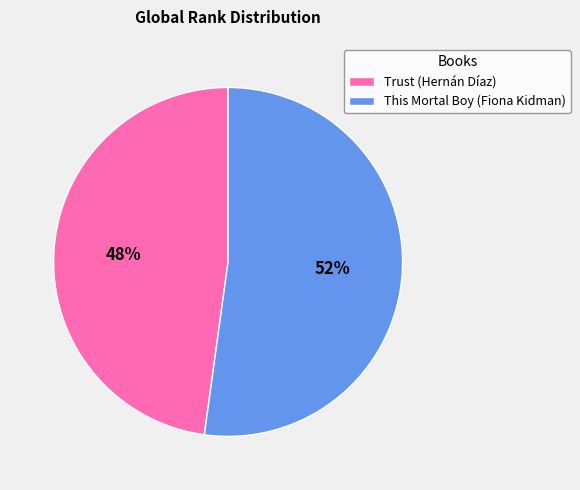

Is there a majority slice in this chart?

Yes